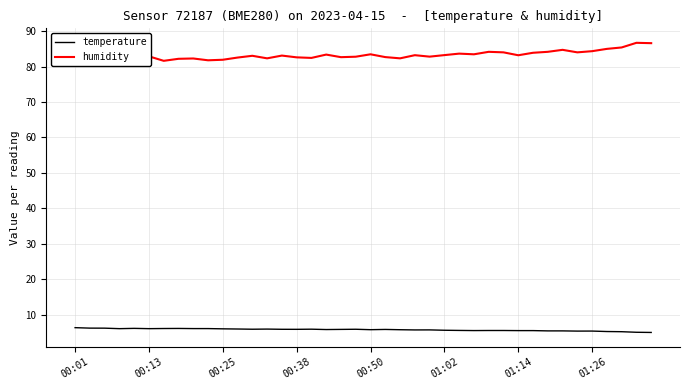

True or false: humidity has a value of 118.8 at 32.

False